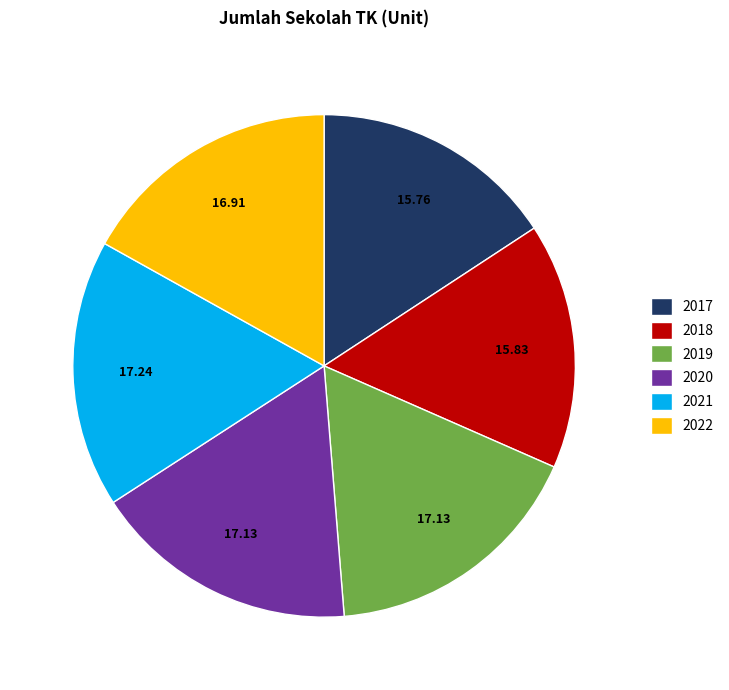

Is there a majority slice in this chart?

No